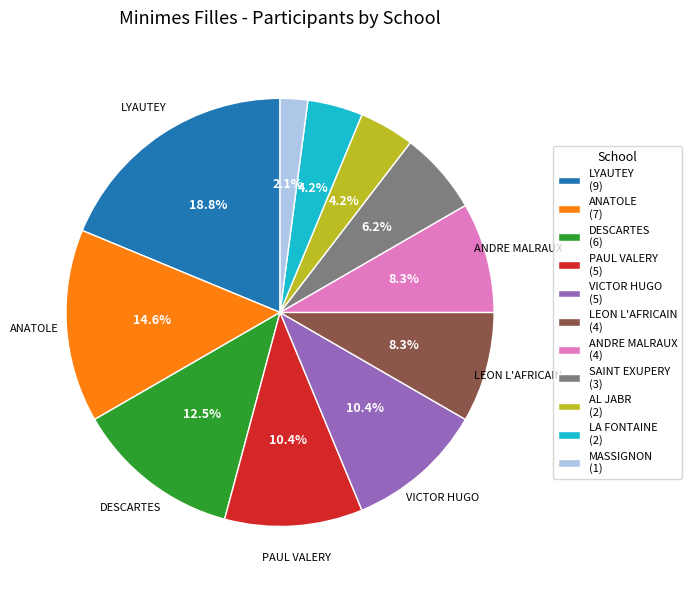

How many segments does this pie chart have?

11